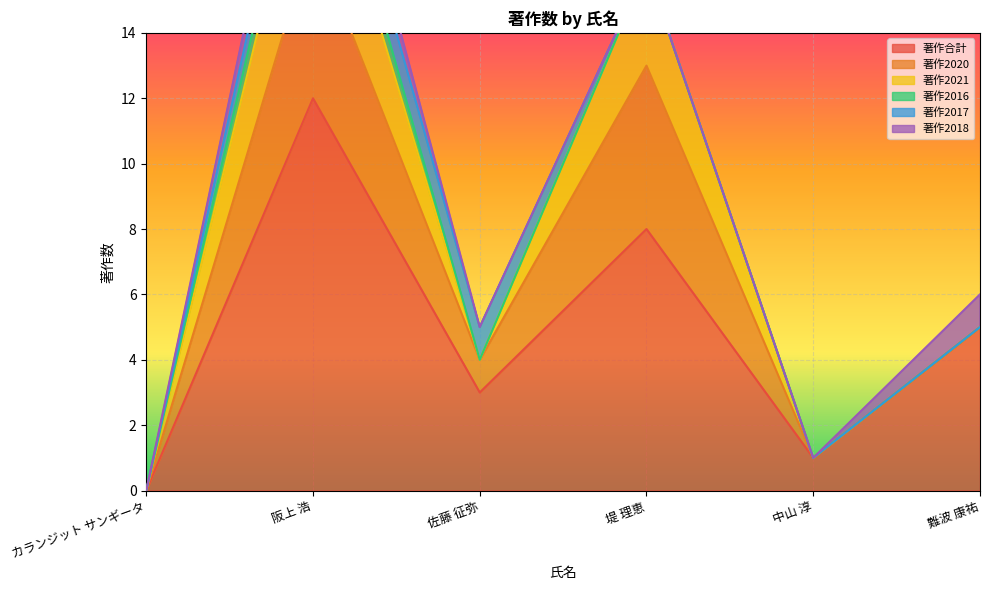

List the labels in order of 著作合計 value, largest first.

阪上 浩, 堤 理恵, 難波 康祐, 佐藤 征弥, 中山 淳, カランジット サンギータ